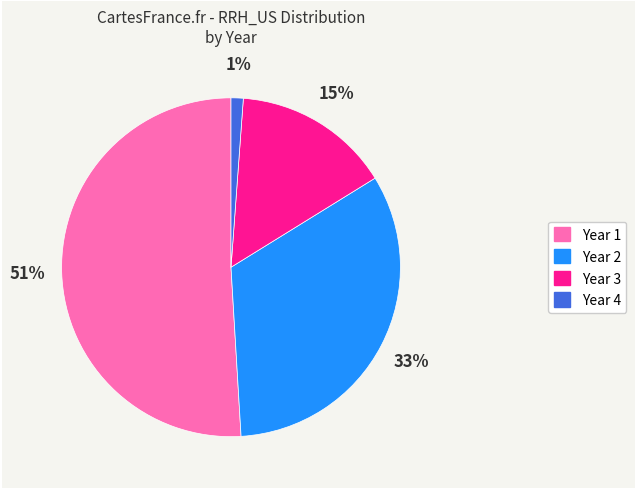

How many slices are in this pie chart?

4